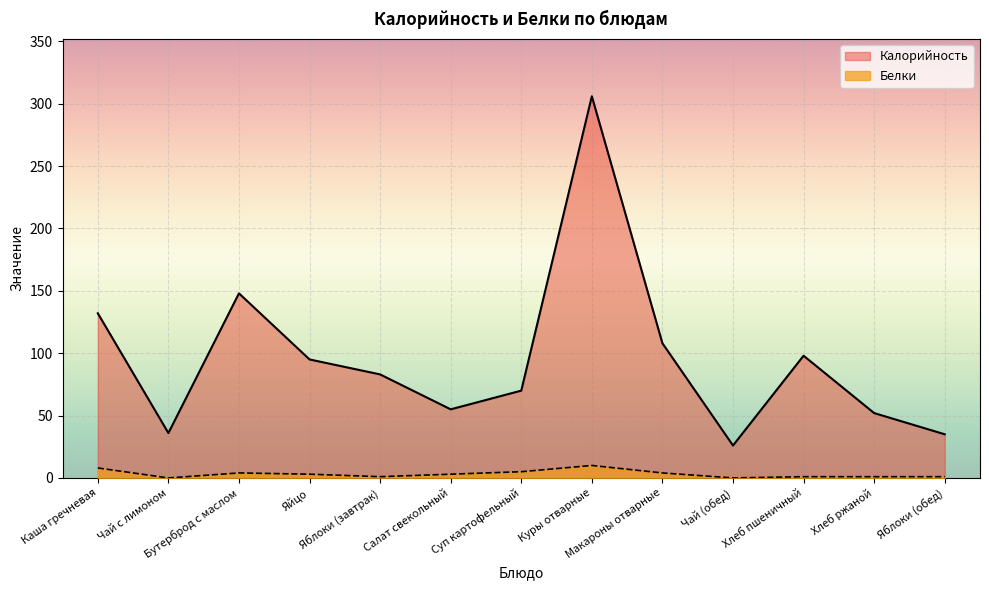

What is the total value across all series at Бутерброд с маслом?

152